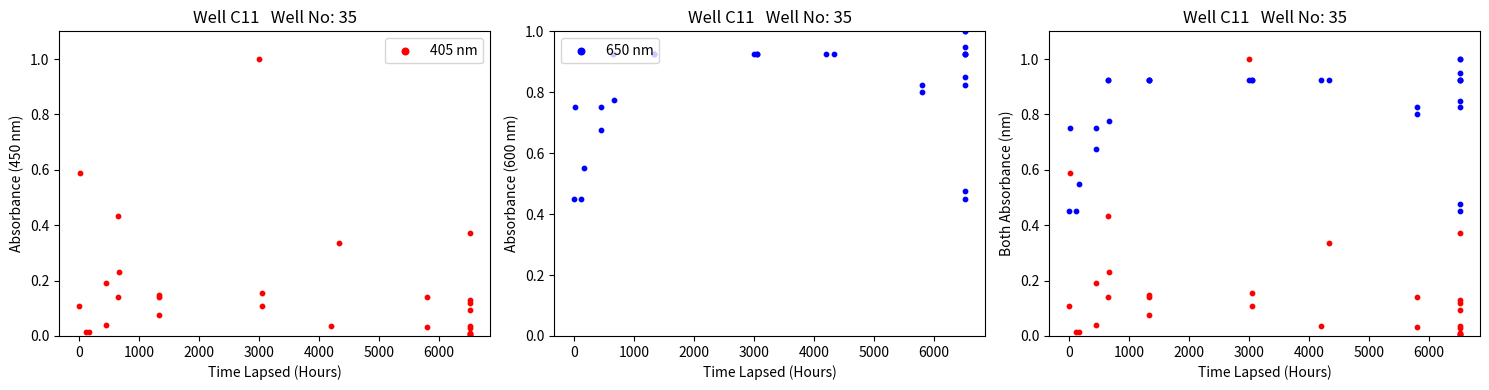

At which category is the sum across all series the highest?

3000